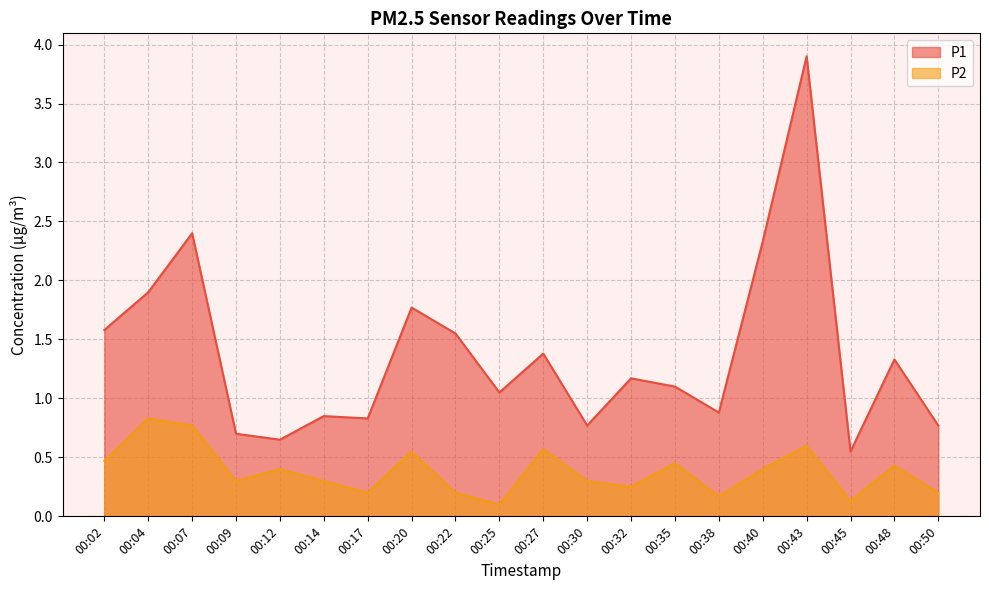

Which series has the largest total across all categories?

P1